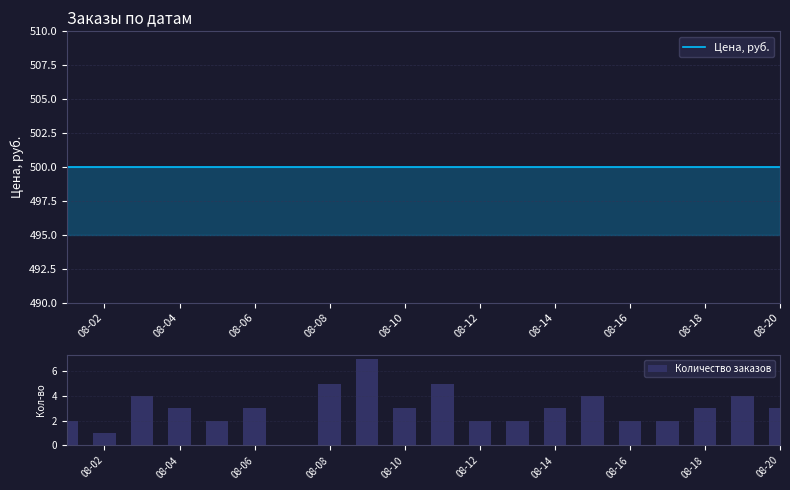

Count the number of data series in this chart.

2